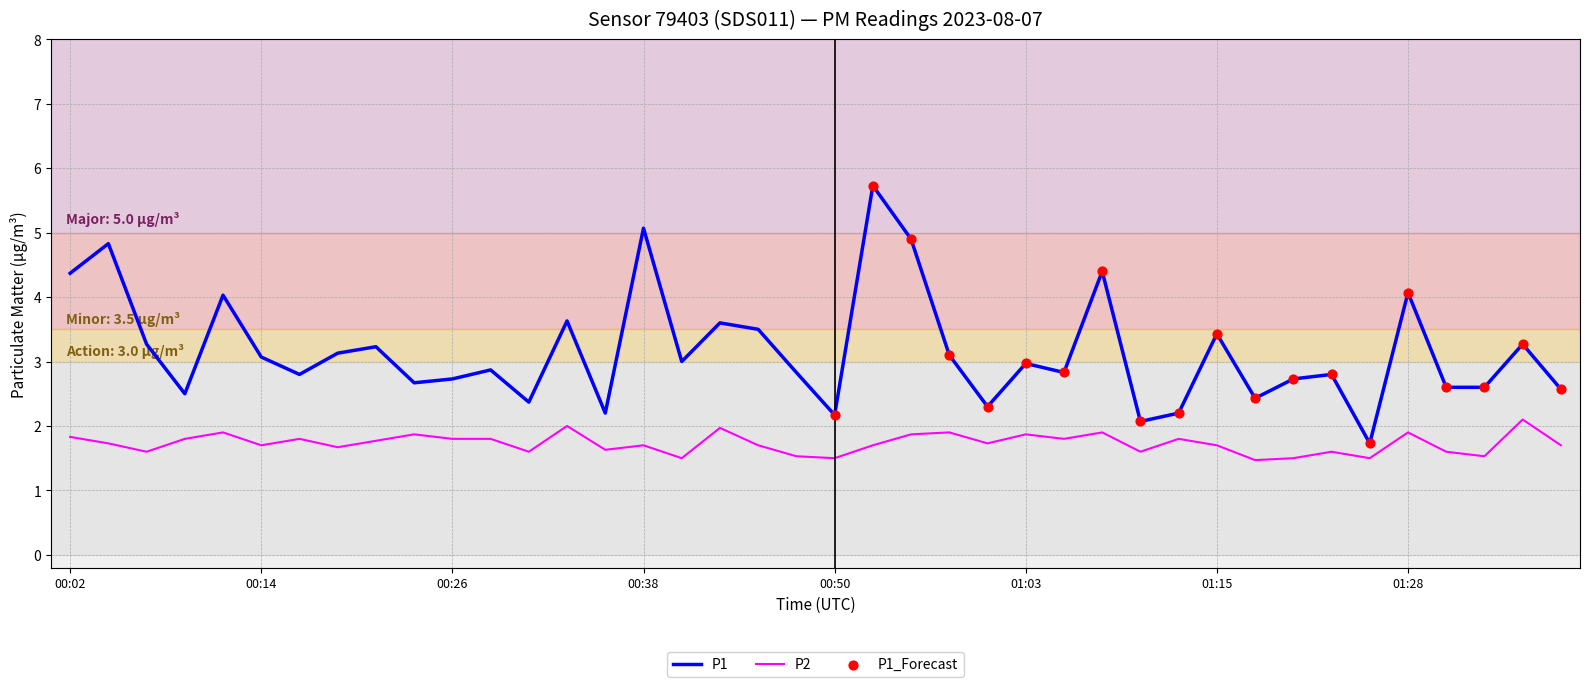

Which series has the widest spread of values?

P1